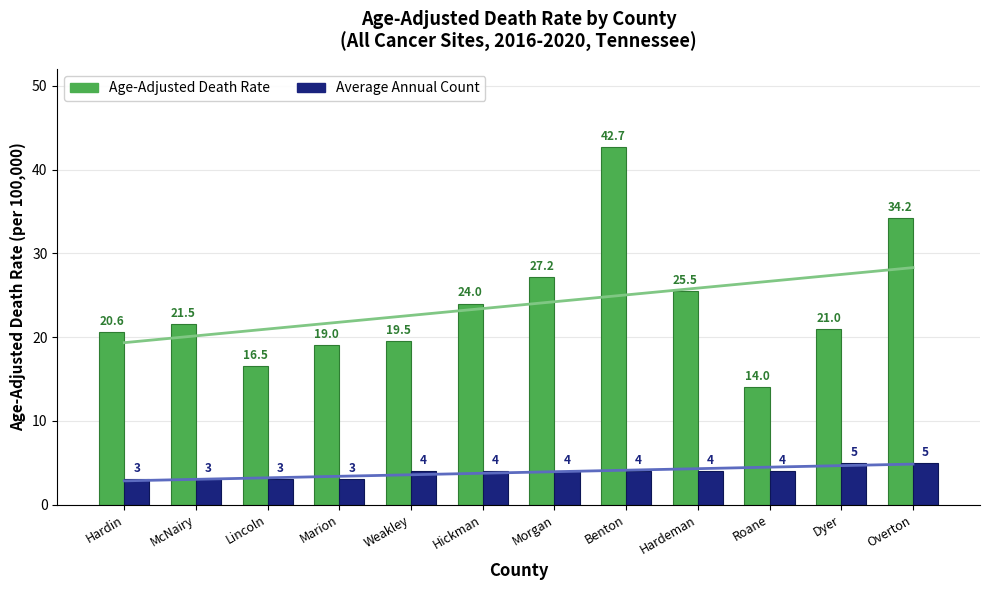

What is the value of the Age-Adjusted Death Rate bar at the 2nd from the left?

21.5